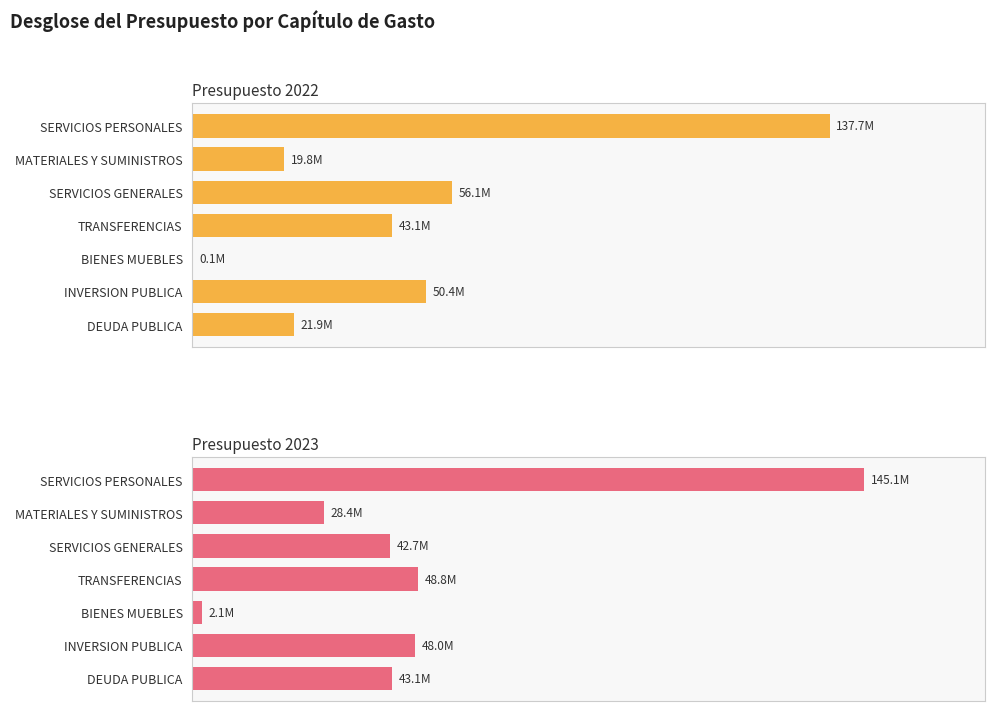

What is the value of the Presupuesto 2022 bar at the 4th from the left?

43115218.0